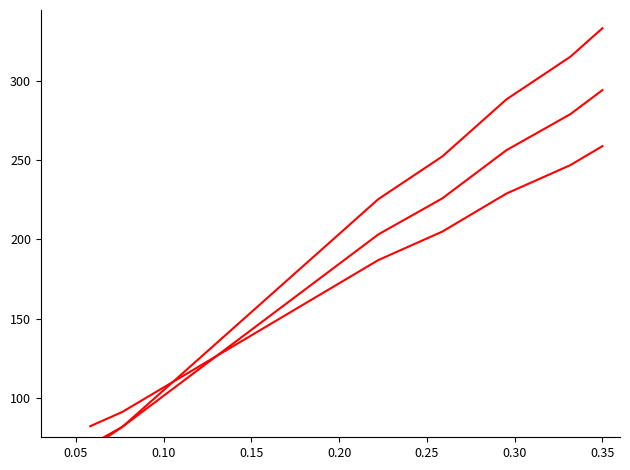

How many intersections are there between Job Zone cumulative (series 2) and Job Zone cumulative (series 3)?

1